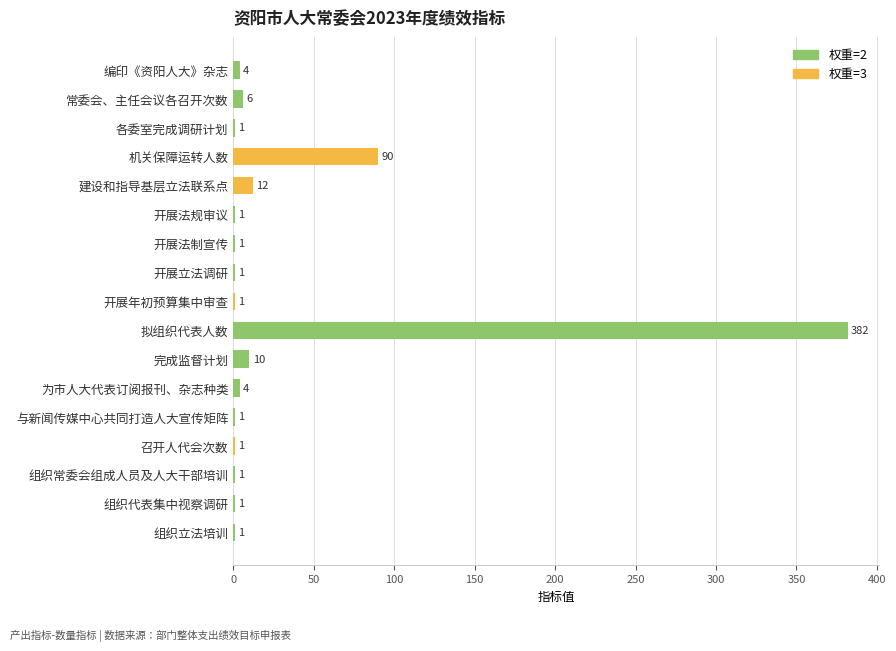

Where is the data nearest to the value 191?

机关保障运转人数